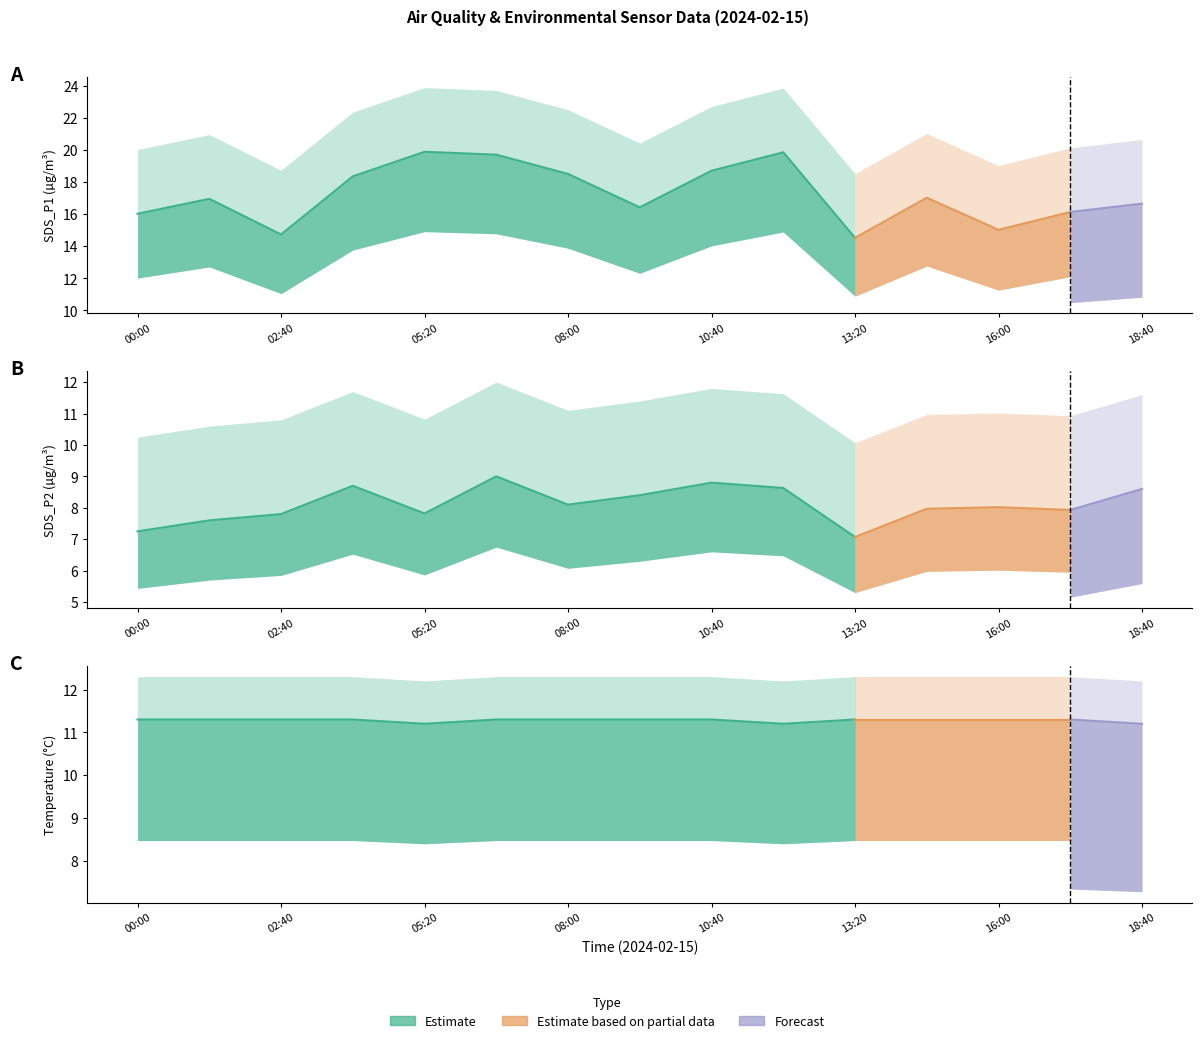

Reading left to right, extract all data points from this chart.

SDS_P1: 16.0	16.9	14.7	18.4	19.9	19.7	18.5	16.4	18.7	19.9	14.5	17.0	15.0	16.1	16.6
SDS_P2: 7.2	7.6	7.8	8.7	7.8	9.0	8.1	8.4	8.8	8.6	7.1	8.0	8.0	7.9	8.6
Temp: 11.3	11.3	11.3	11.3	11.2	11.3	11.3	11.3	11.3	11.2	11.3	11.3	11.3	11.3	11.2
SDS_P1_upper: 20.0	20.9	18.7	22.4	23.9	23.7	22.5	20.4	22.7	23.9	18.5	21.0	19.0	20.1	20.6
SDS_P2_upper: 10.2	10.6	10.8	11.7	10.8	12.0	11.1	11.4	11.8	11.6	10.1	11.0	11.0	10.9	11.6
Temp_upper: 12.3	12.3	12.3	12.3	12.2	12.3	12.3	12.3	12.3	12.2	12.3	12.3	12.3	12.3	12.2